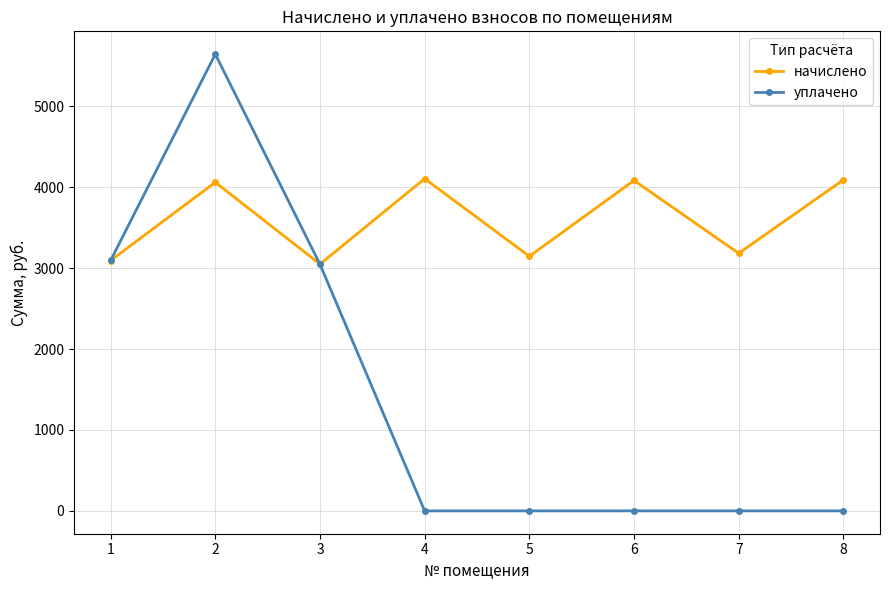

Rank the series by their maximum value, from lowest to highest.

начислено, уплачено